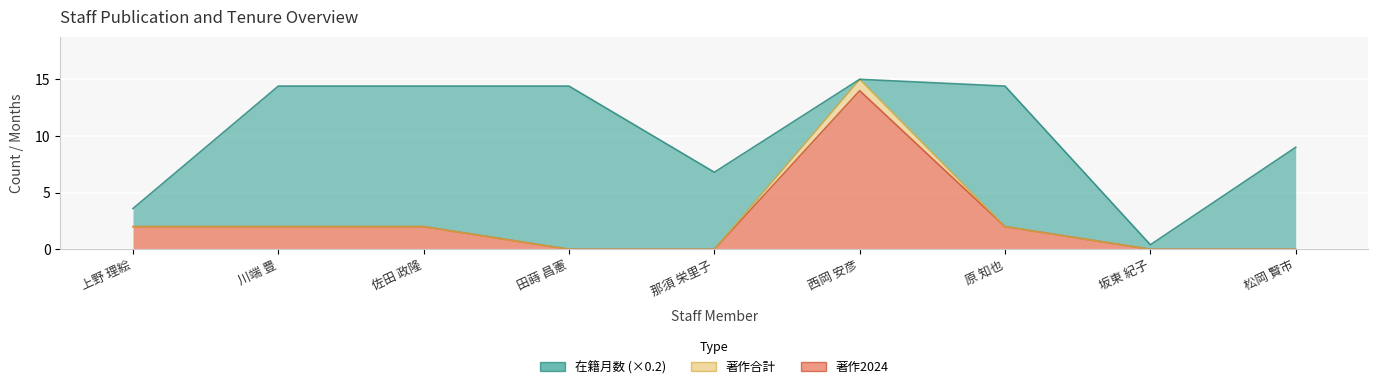

True or false: 在籍月数 has a value of 18.9 at 田蒔 昌憲.

False